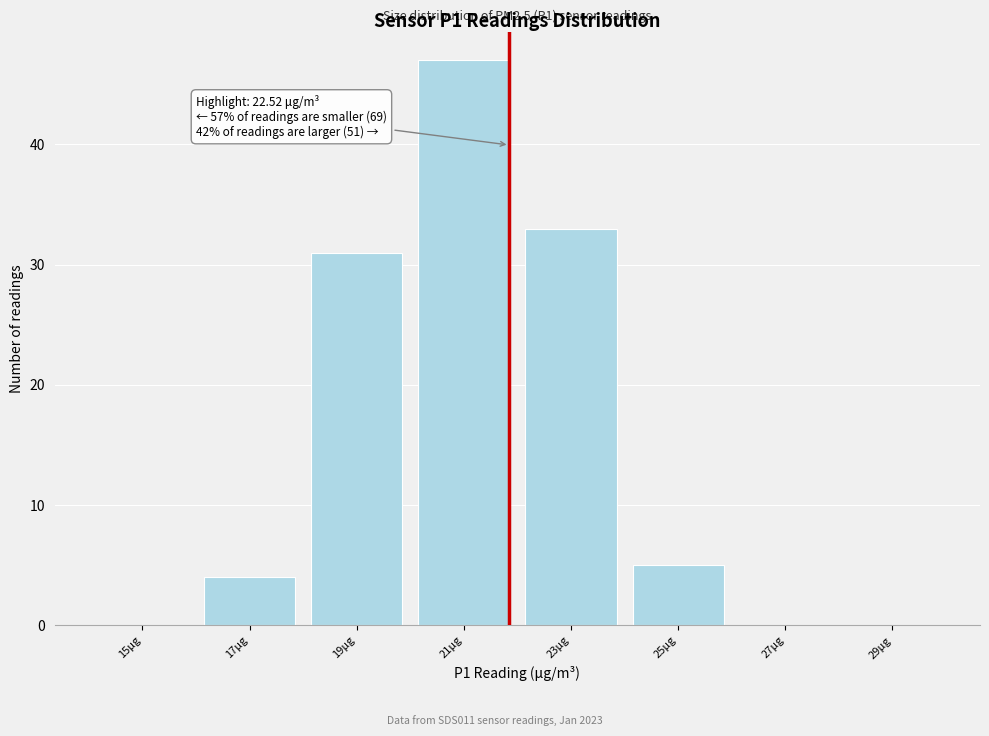

Reading left to right, transcribe all the data shown in this chart.

15μg=0	17μg=4	19μg=31	21μg=47	23μg=33	25μg=5	27μg=0	29μg=0